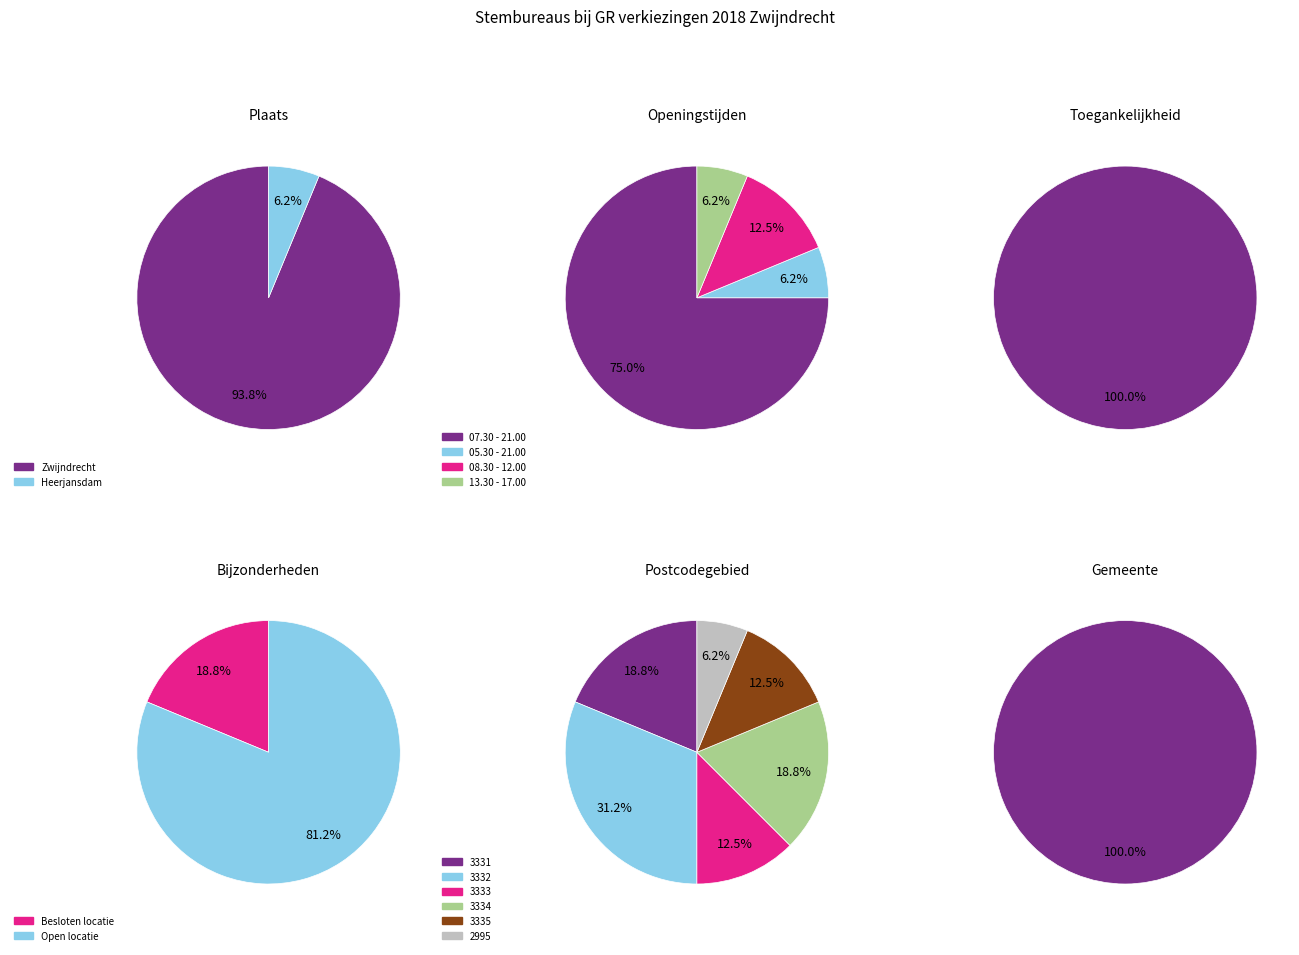

To the nearest percent, what is the difference between the largest and smallest slice percentages?

88%